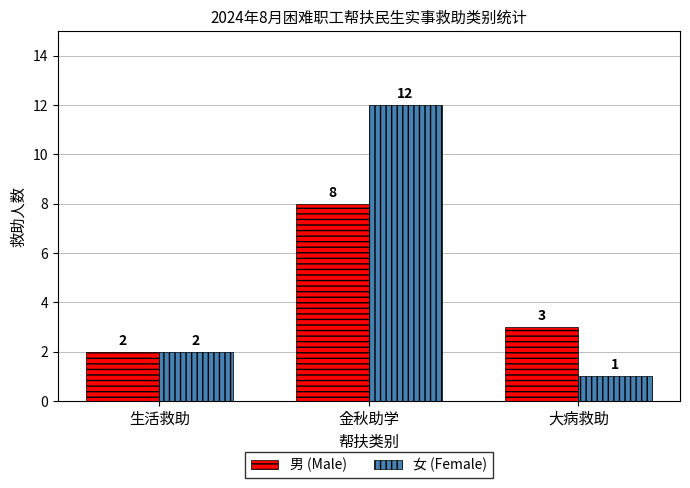

Does the chart contain any negative values?

No